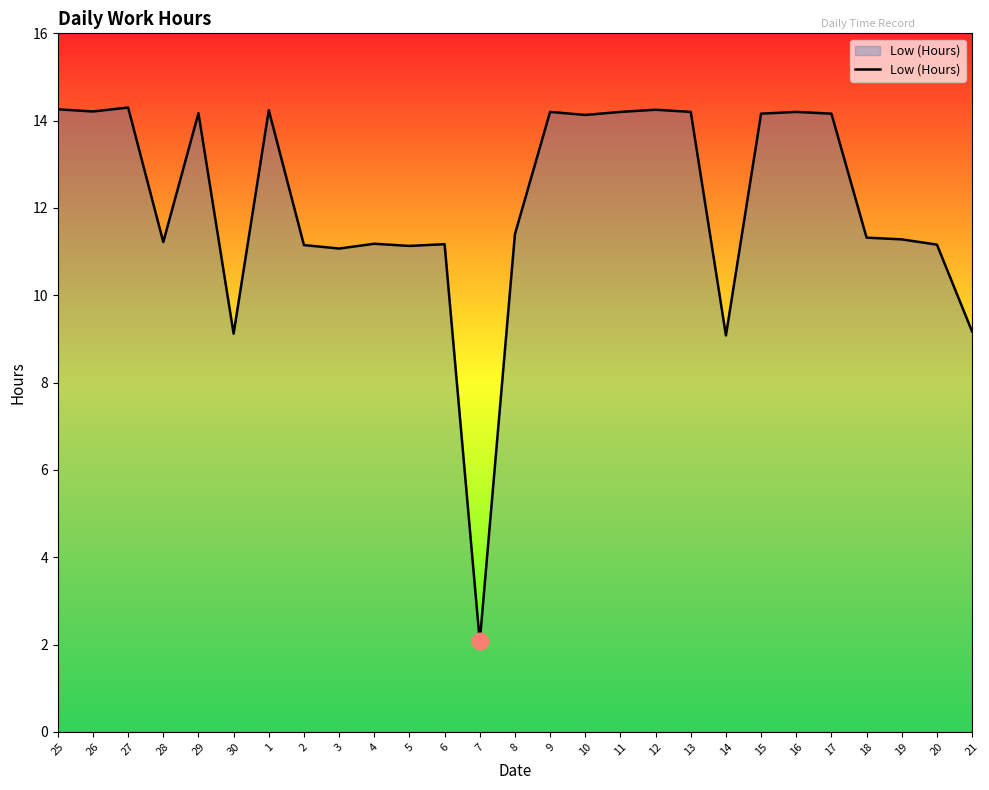

Between 30 and 10, which is larger?

10